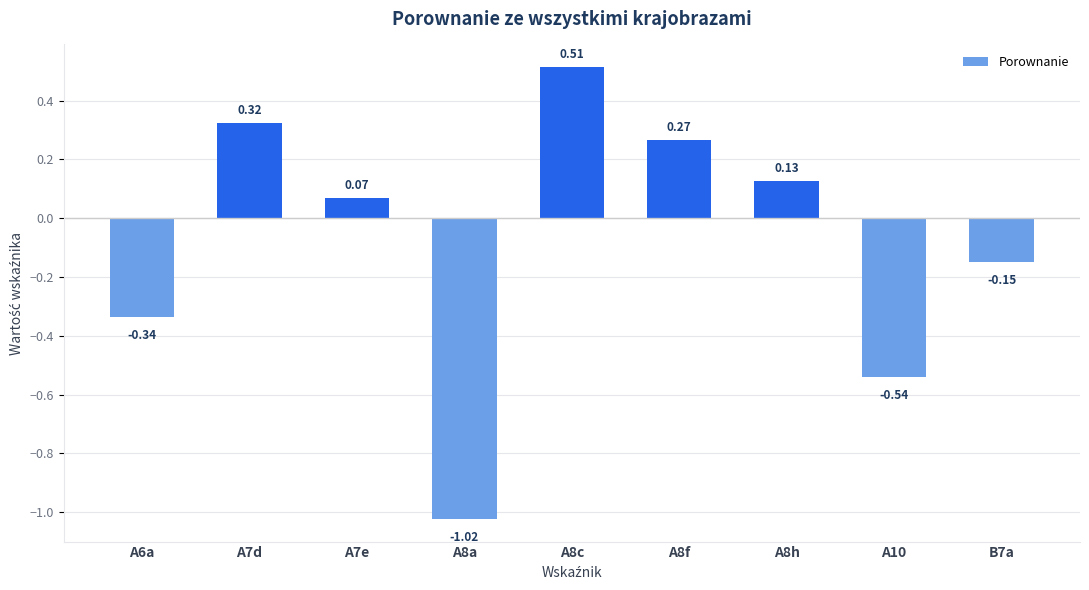

What is the difference between the maximum and minimum values?

1.5